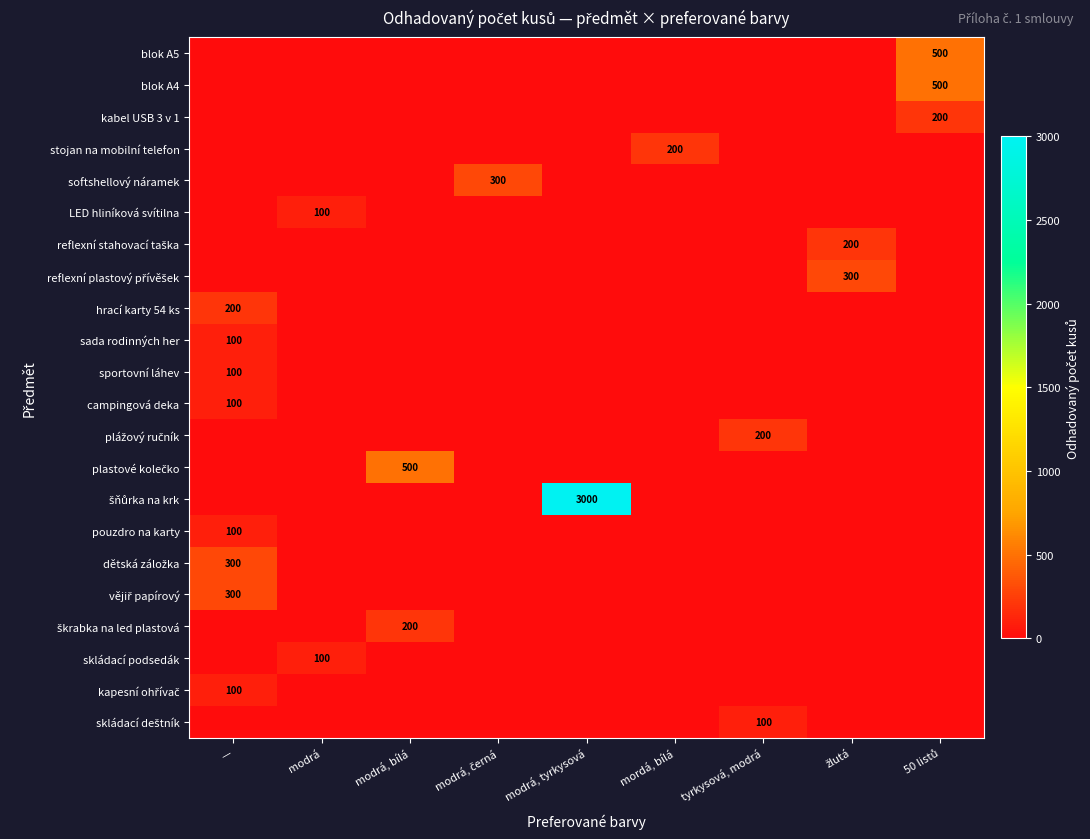

Rank the categories by pouzdro na karty value from highest to lowest.

—, modrá, modrá, bílá, modrá, černá, modrá, tyrkysová, mordá, bílá, tyrkysová, modrá, žlutá, 50 listů